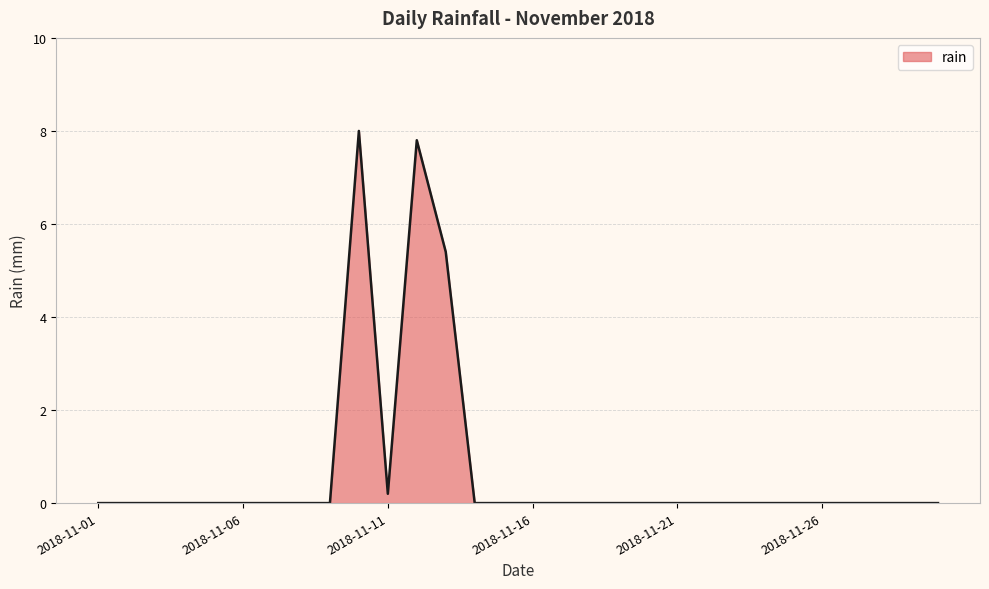

What is the maximum value shown in the chart?

8.0